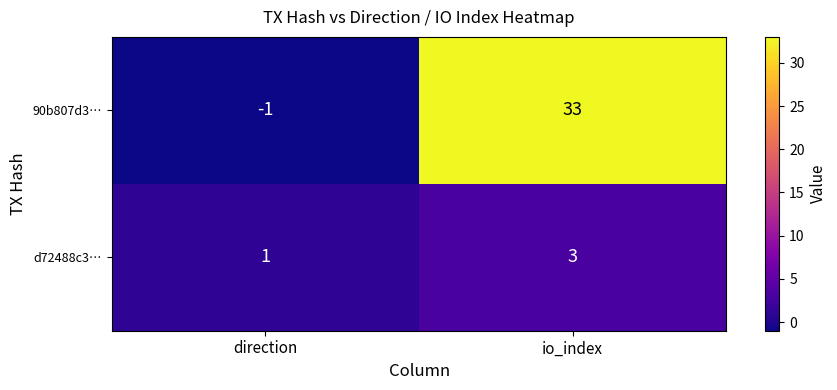

Reading right to left, what are all the values shown in this chart?

90b807d3…: io_index=33	direction=-1
d72488c3…: io_index=3	direction=1